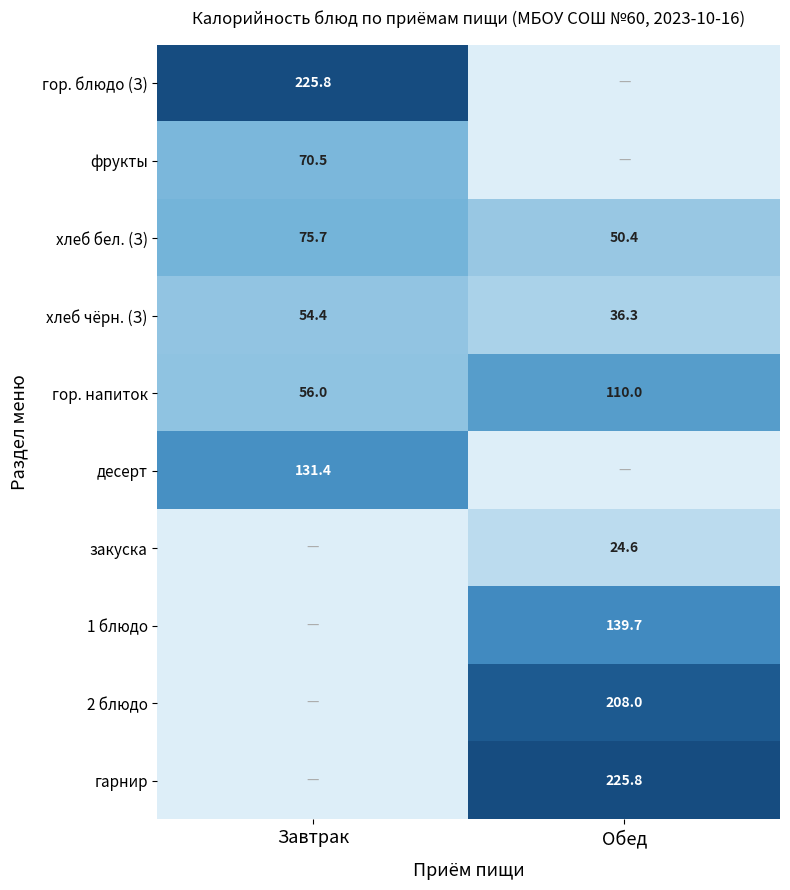

What is the minimum value for хлеб чёрн. (З)?

36.3